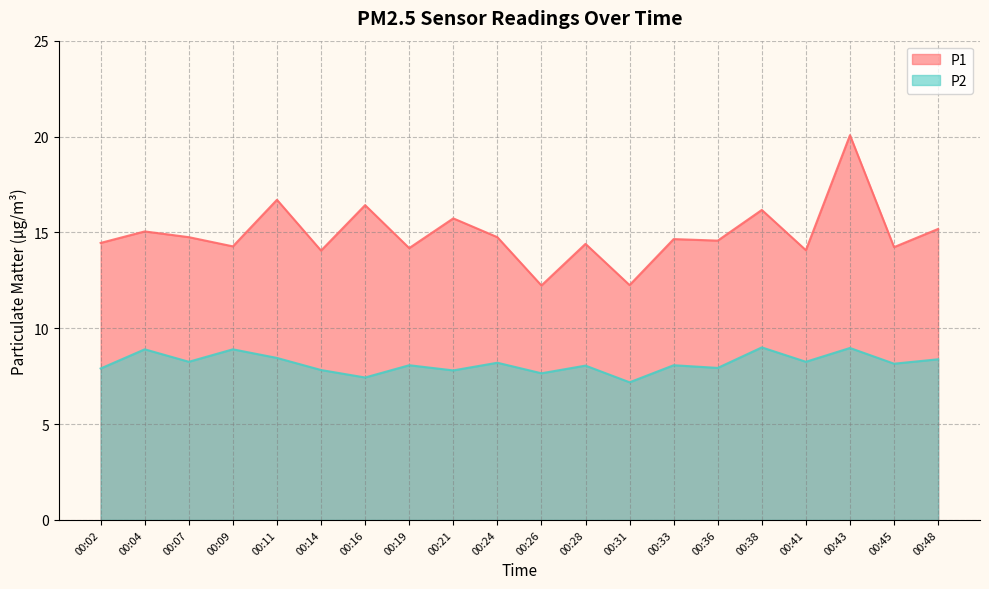

At which category is the sum across all series the highest?

00:43